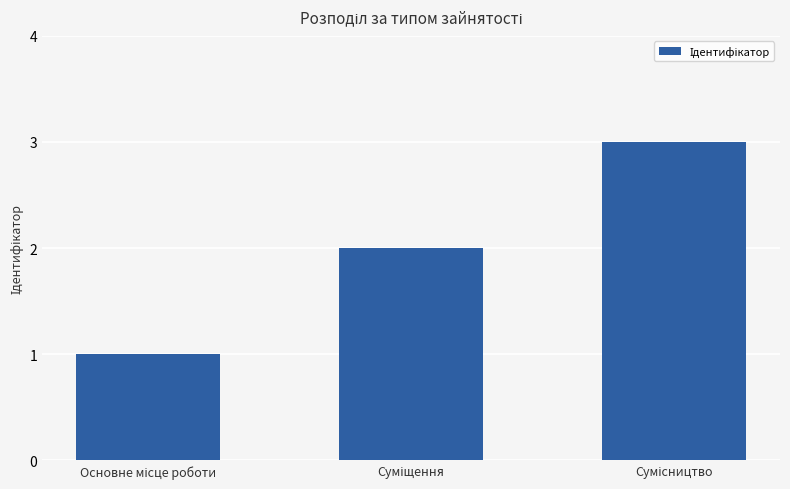

What is the sum of all values?

6